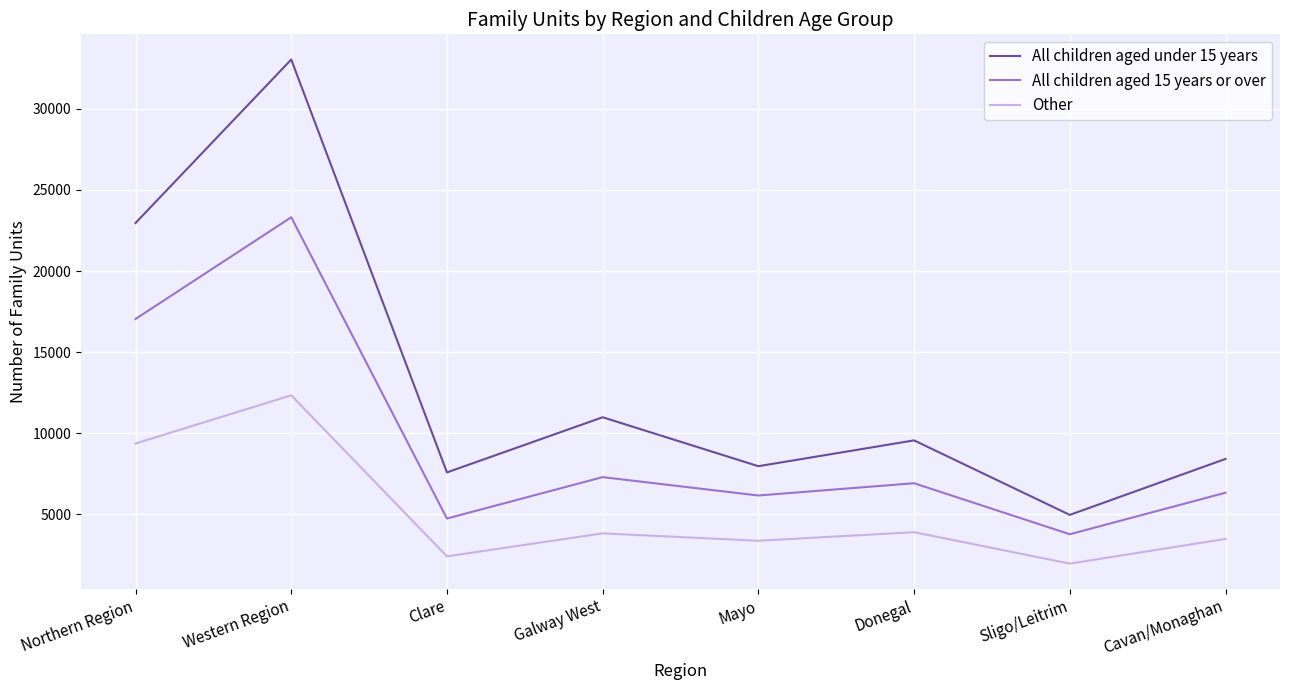

The Other series shows 14523 at Northern Region. True or false?

False